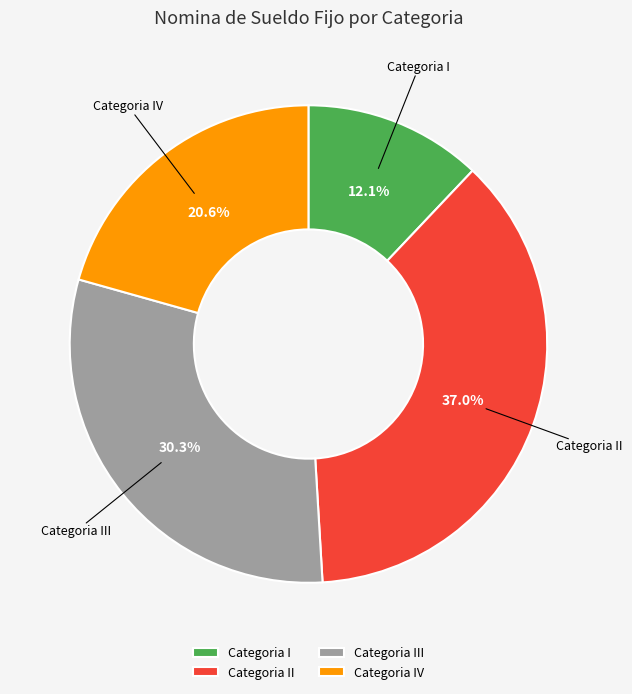

How many segments does this pie chart have?

4